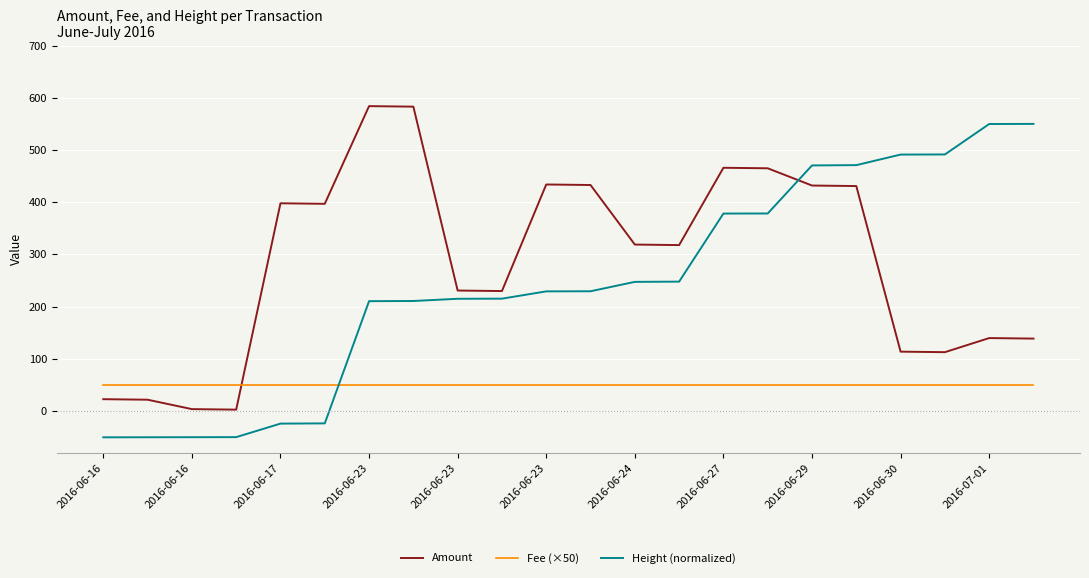

Which series has the largest total across all categories?

Amount